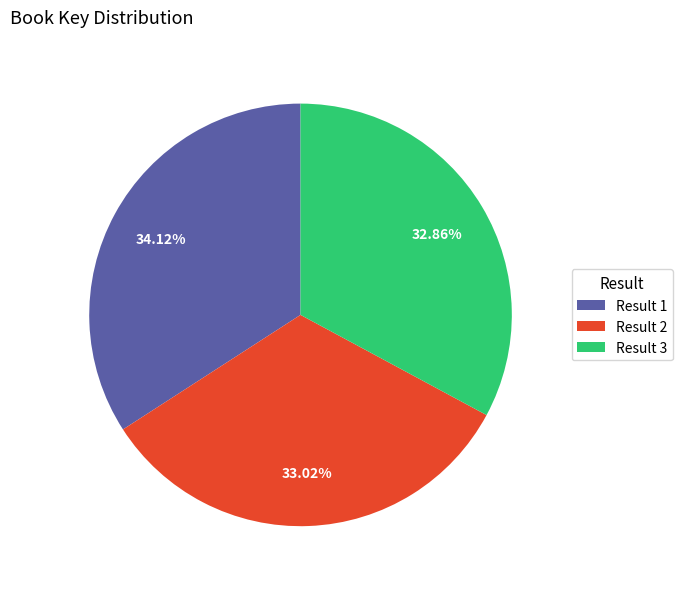

Is the sum of Result 3 and Result 1 greater than half?

Yes